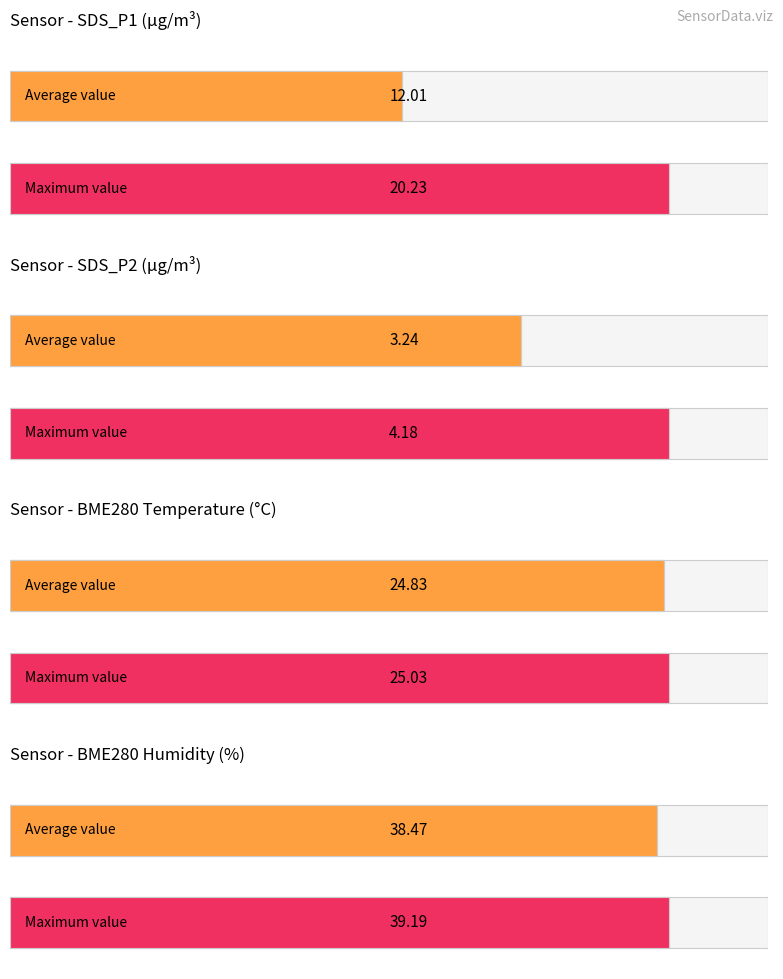

Is it true that BME280_temperature equals 8.2 at 00:13?

False